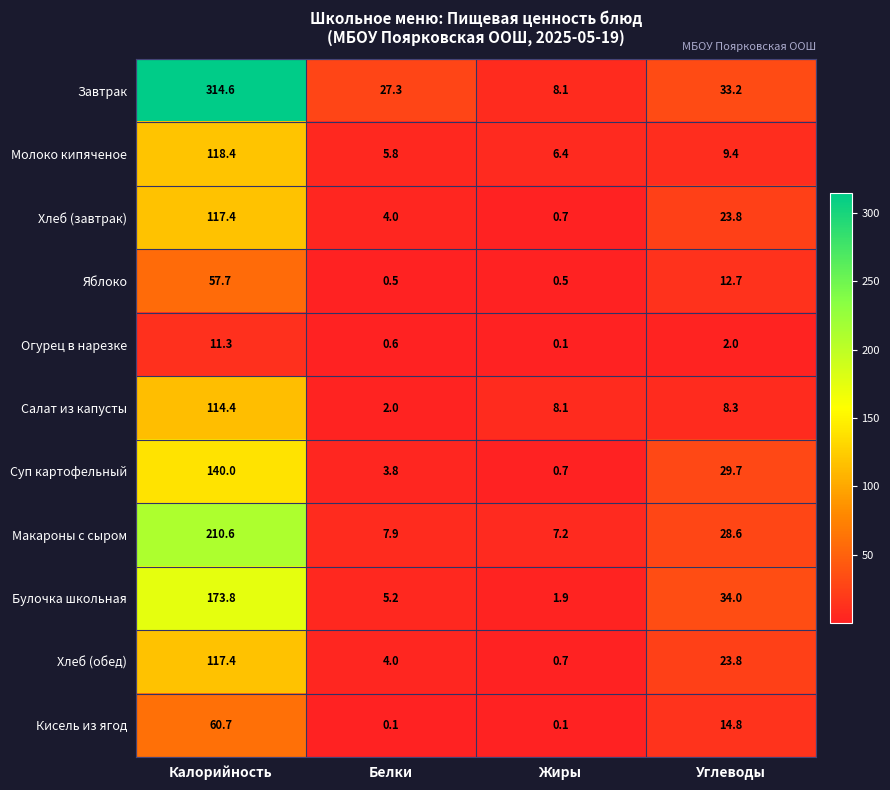

What is the sum of the Суп картофельный values at Углеводы and Жиры?

30.4